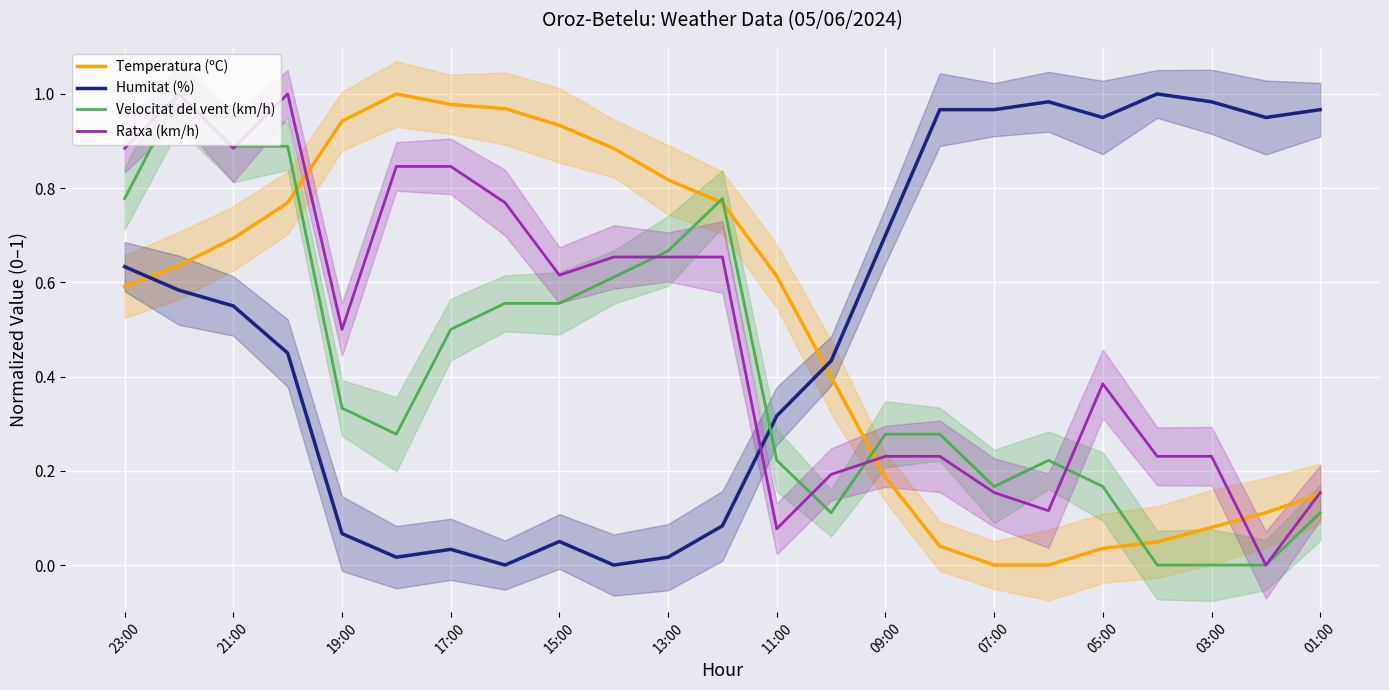

How many lines are shown in the chart?

4